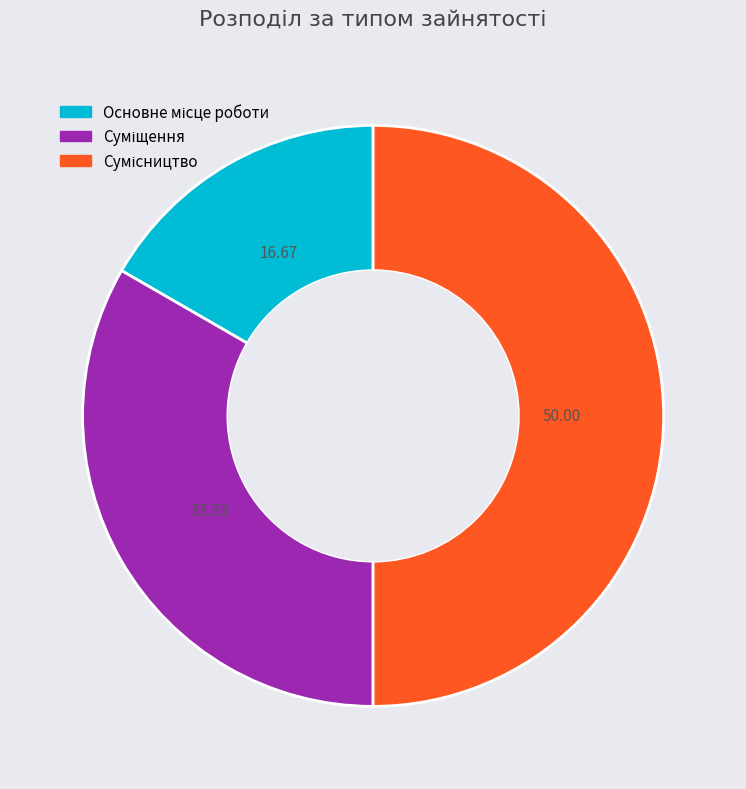

How many slices are in this pie chart?

3